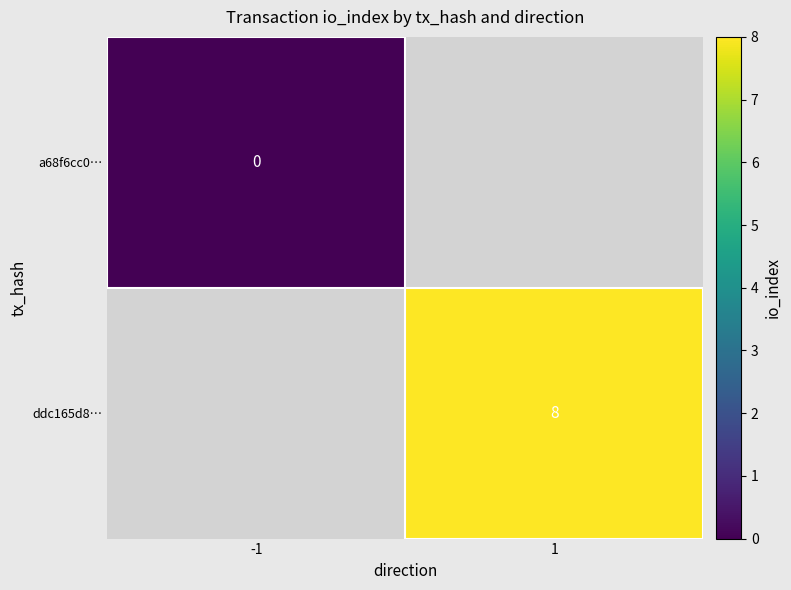

The value of ddc165d8… at 1 is 3. True or false?

False